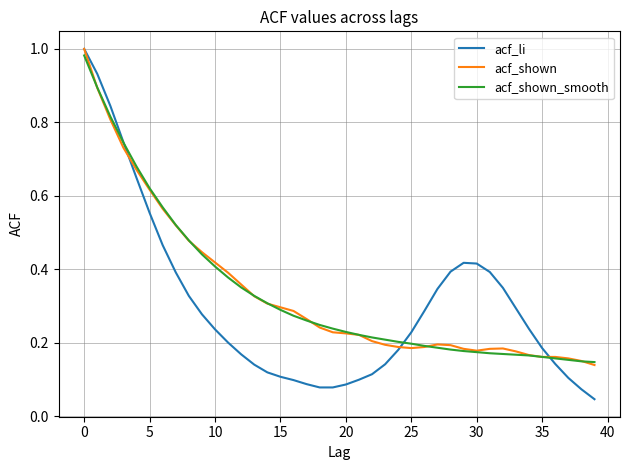

Which series has the widest spread of values?

acf_li